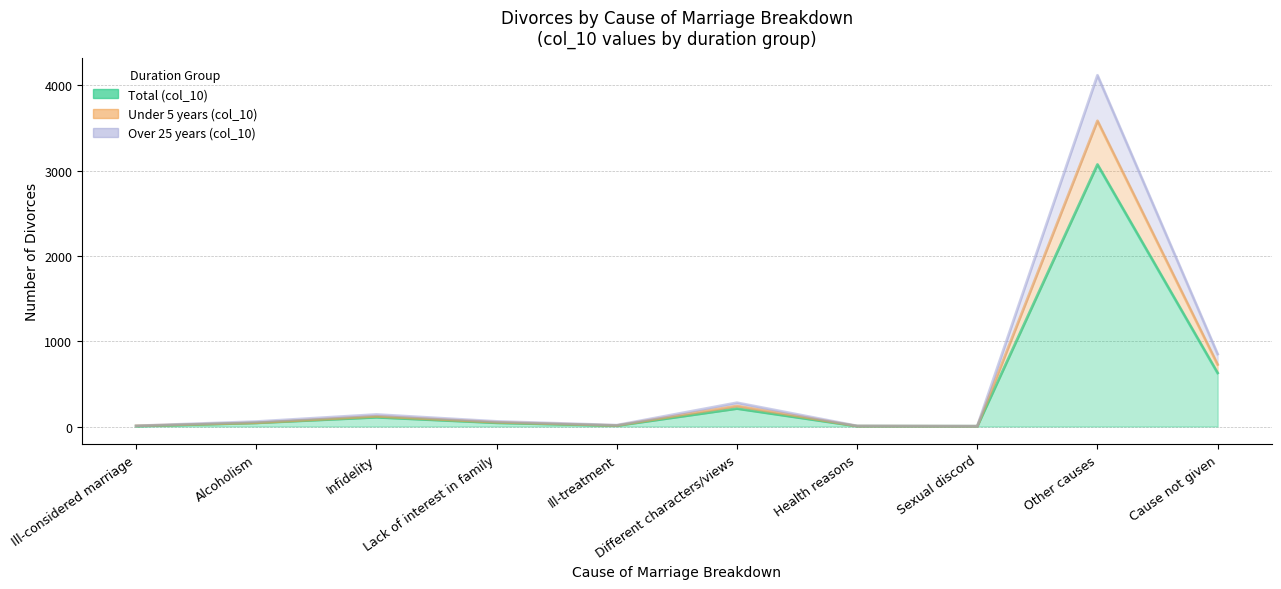

Reading right to left, what are all the values shown in this chart?

Total (col_10): Cause not given=628	Other causes=3072	Sexual discord=3	Health reasons=4	Different characters/views=210	Ill-treatment=10	Lack of interest in family=43	Infidelity=108	Alcoholism=42	Ill-considered marriage=4
Under 5 years (col_10): Cause not given=727	Other causes=3584	Sexual discord=3	Health reasons=5	Different characters/views=241	Ill-treatment=12	Lack of interest in family=50	Infidelity=119	Alcoholism=44	Ill-considered marriage=8
Over 25 years (col_10): Cause not given=850	Other causes=4118	Sexual discord=4	Health reasons=7	Different characters/views=279	Ill-treatment=16	Lack of interest in family=60	Infidelity=141	Alcoholism=58	Ill-considered marriage=8